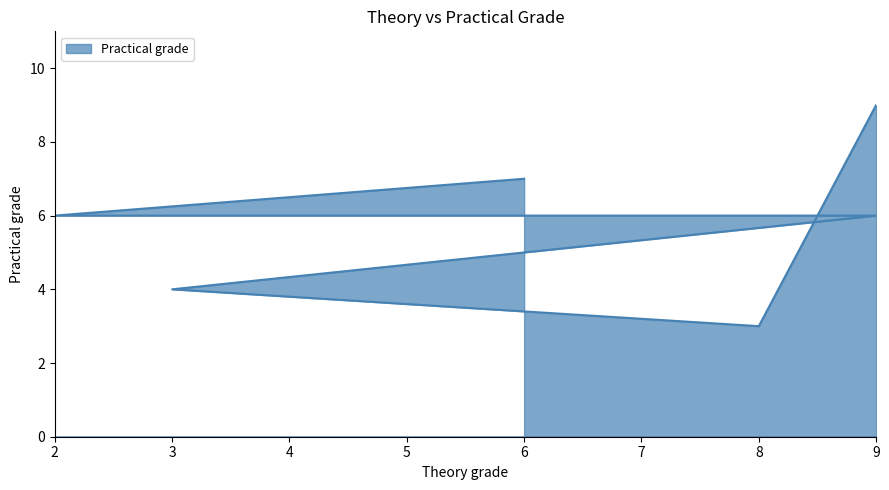

What is the sum of all values?

35